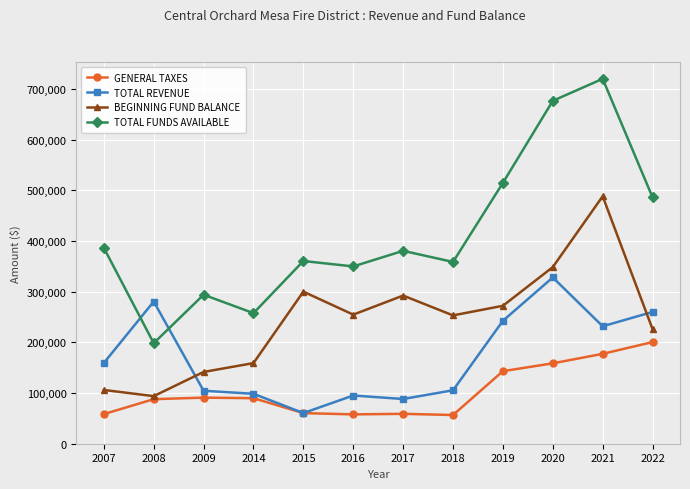

Does the chart display data point markers on the line(s)?

Yes